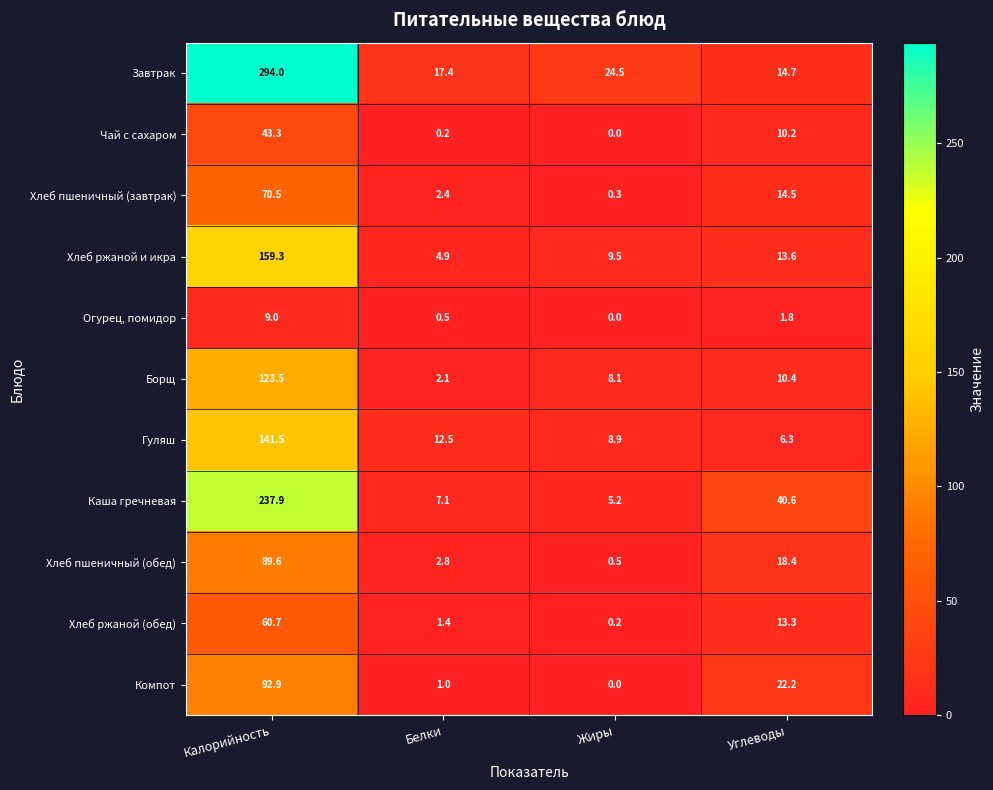

What is the maximum value shown in the chart?

294.0